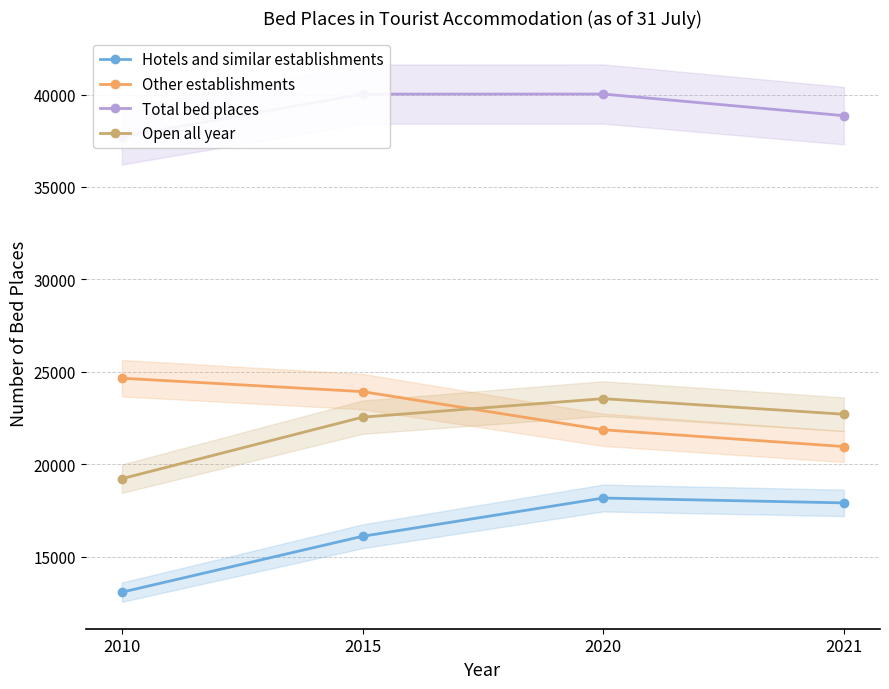

Does the chart display data point markers on the line(s)?

Yes